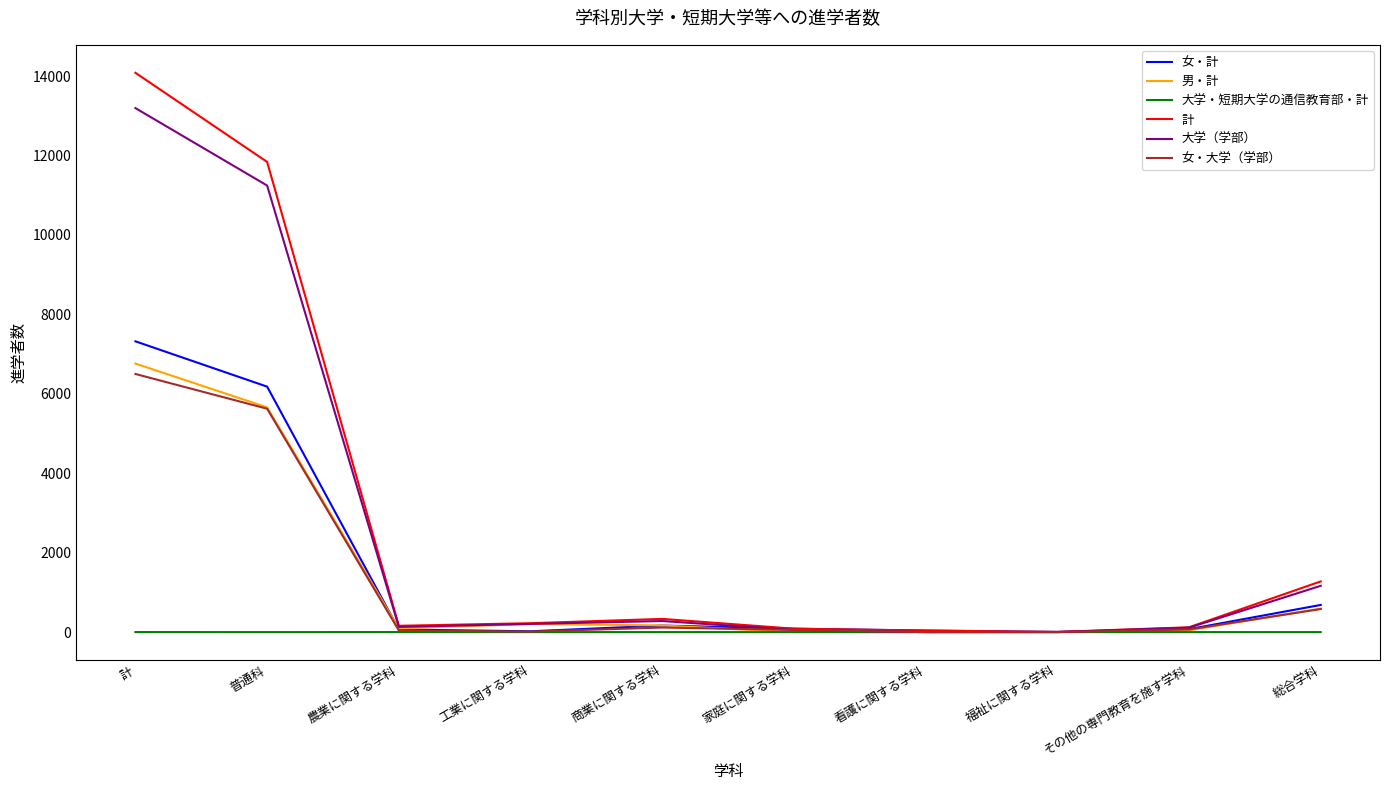

What is the greatest value displayed?

14084